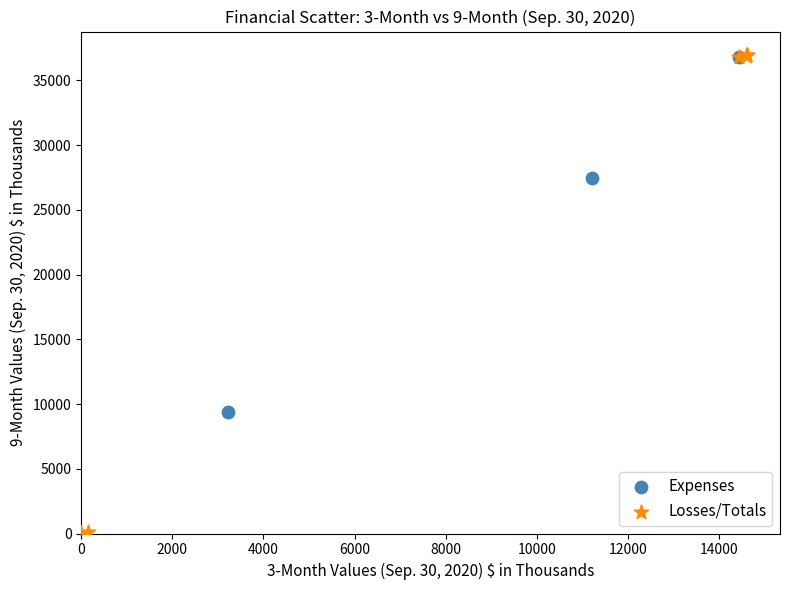

Which series has the largest Y range (max minus min)?

Losses/Totals